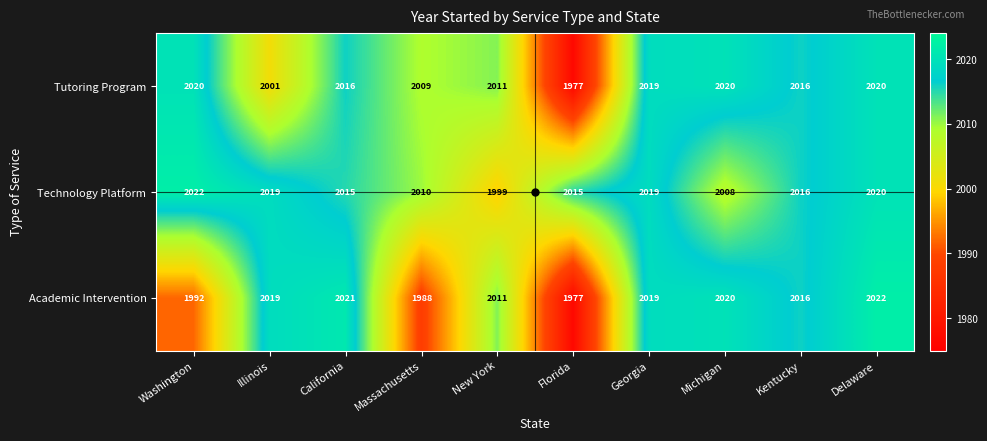

What is the lowest value of the Academic Intervention series?

1977